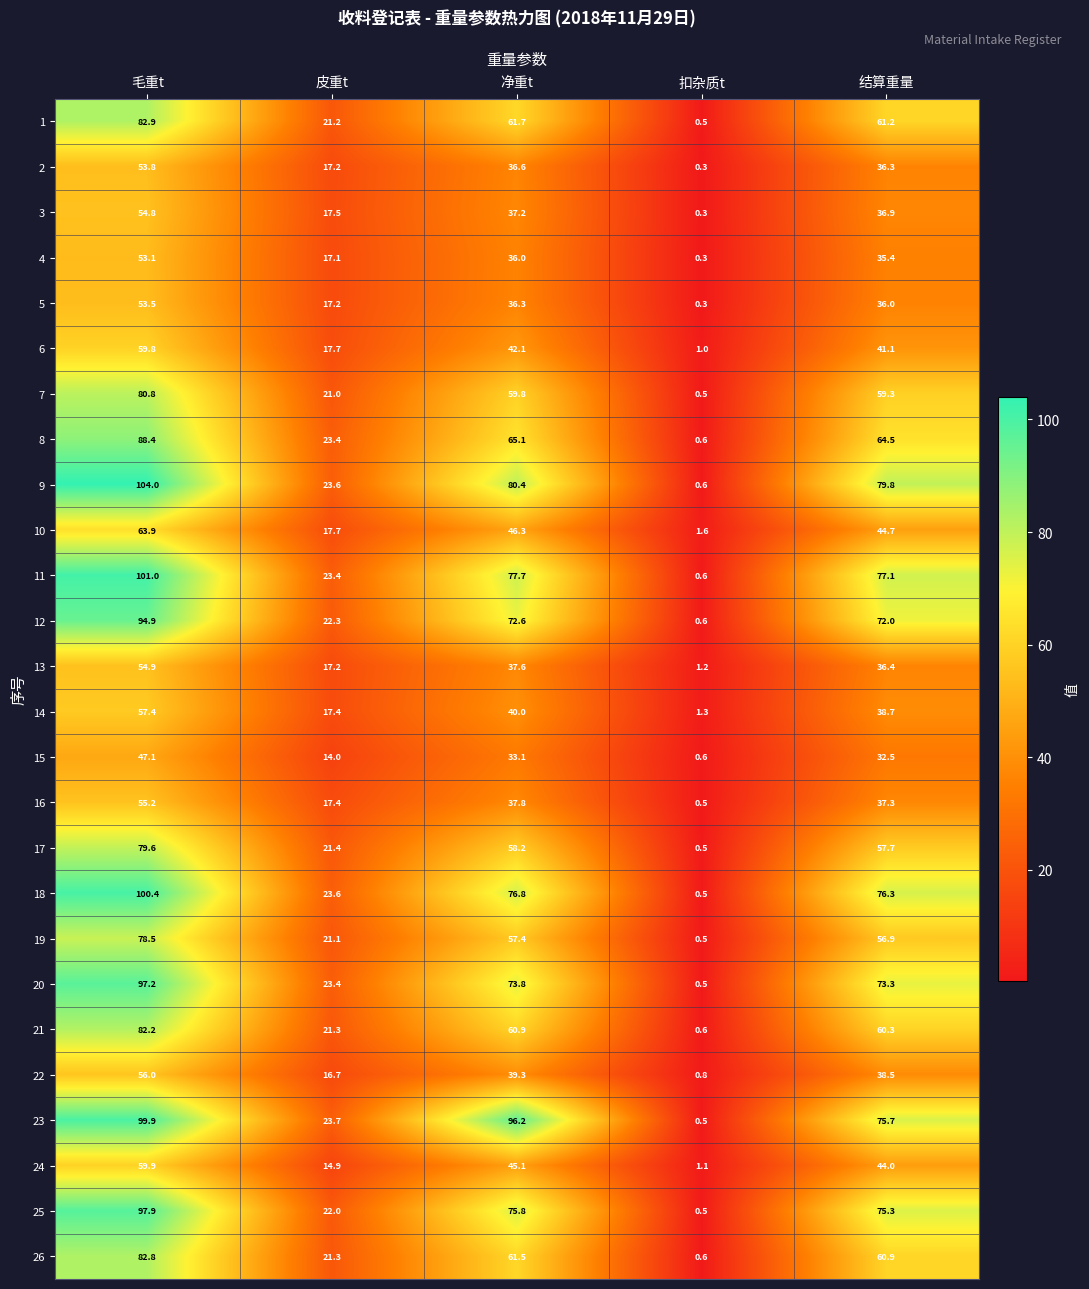

Is the value of 22 at 净重t greater than the value of 23 at 毛重t?

No